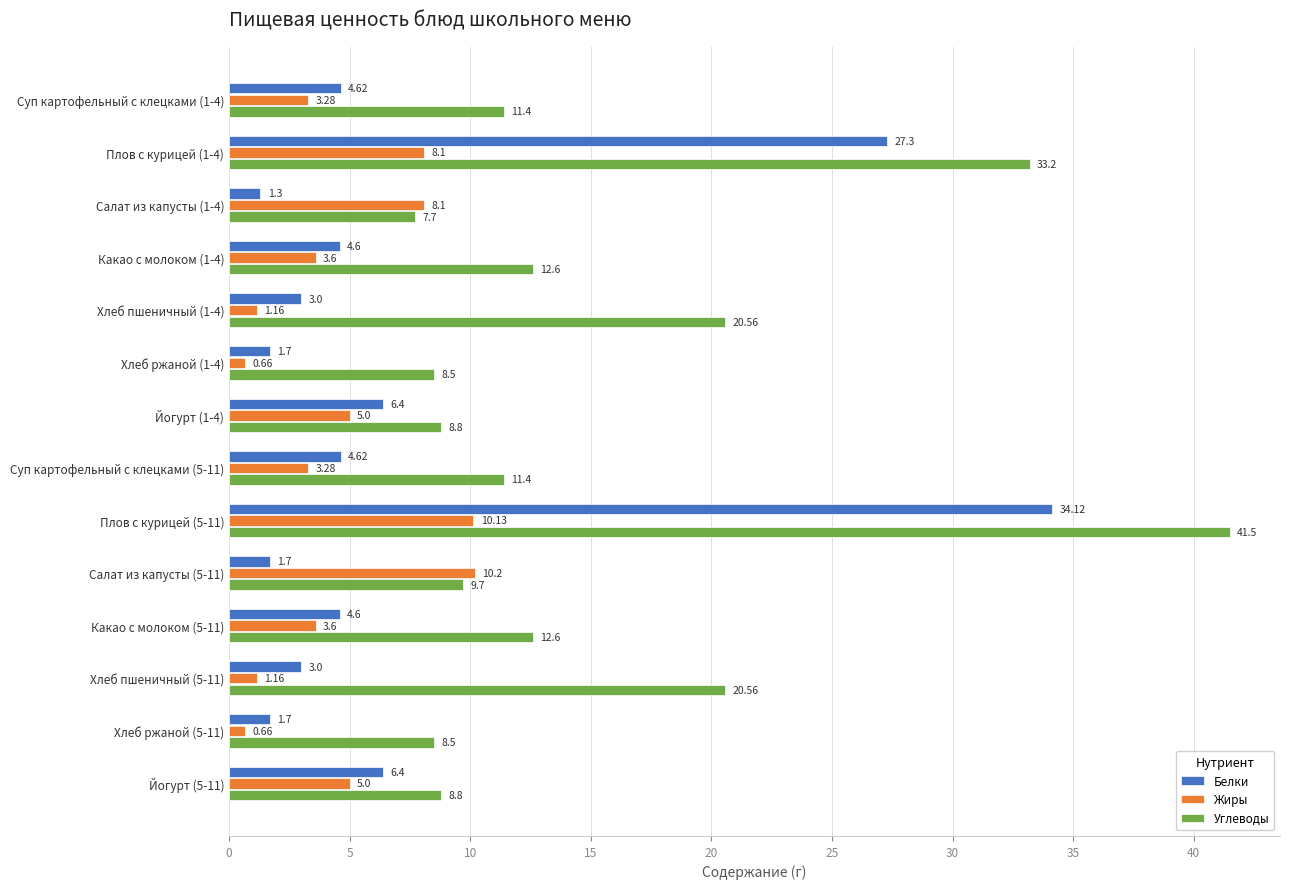

Which category has the lowest value in the Углеводы series?

Салат из капусты (1-4)